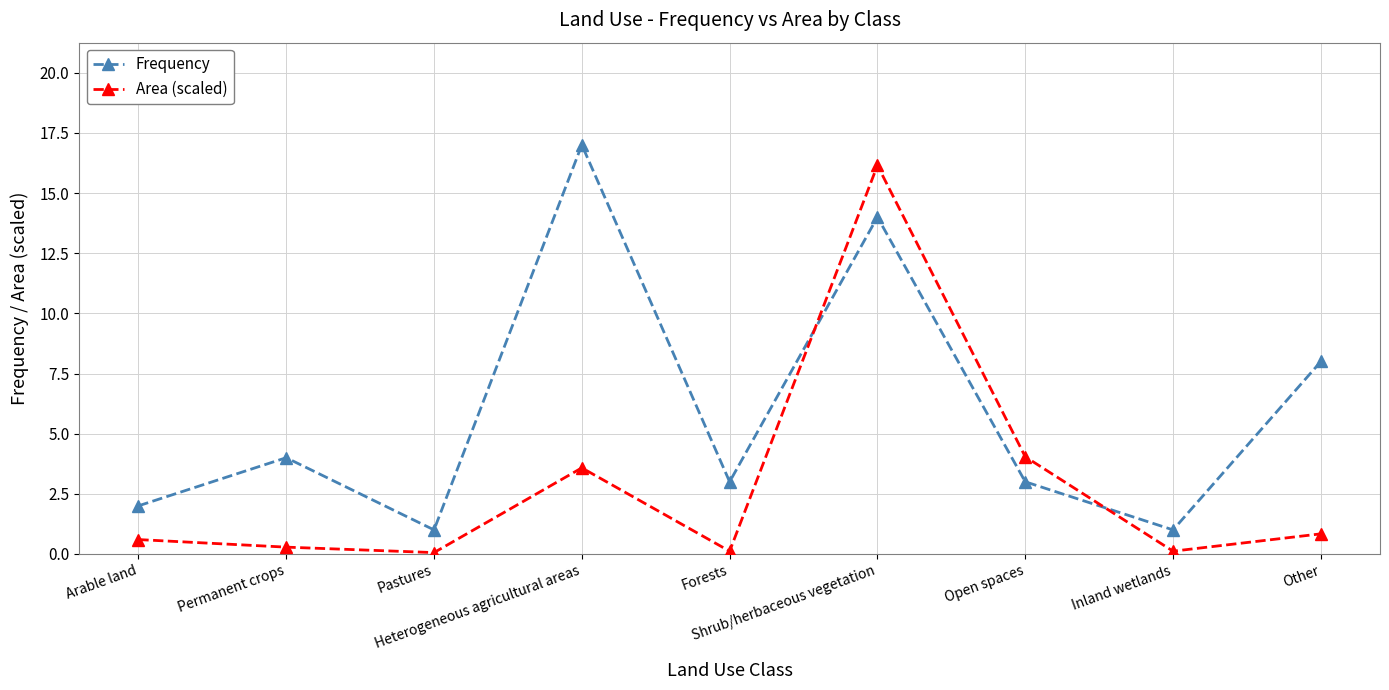

What is the difference between the Area (scaled) values at Inland wetlands and Heterogeneous agricultural areas?

3.5